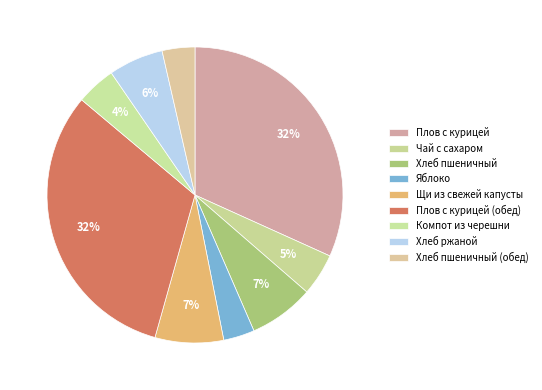

Count the number of slices in the pie.

9